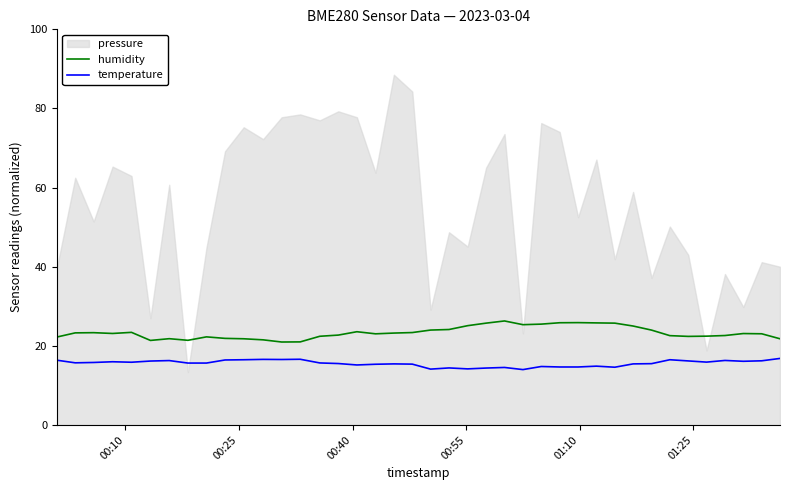

In temperature, how many points are higher than both neighbors (excluding endpoints)?

11